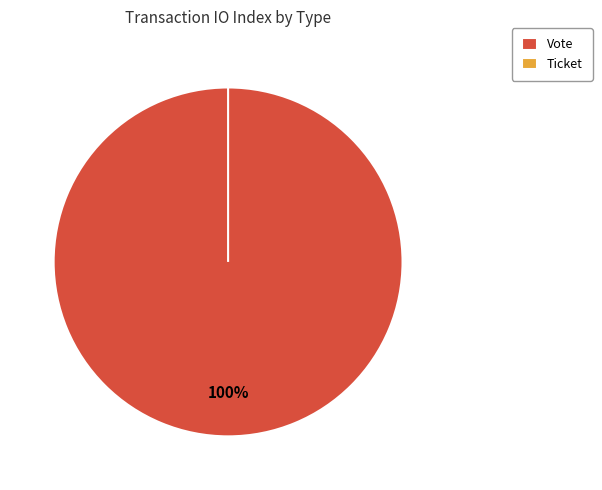

How many segments does this pie chart have?

2